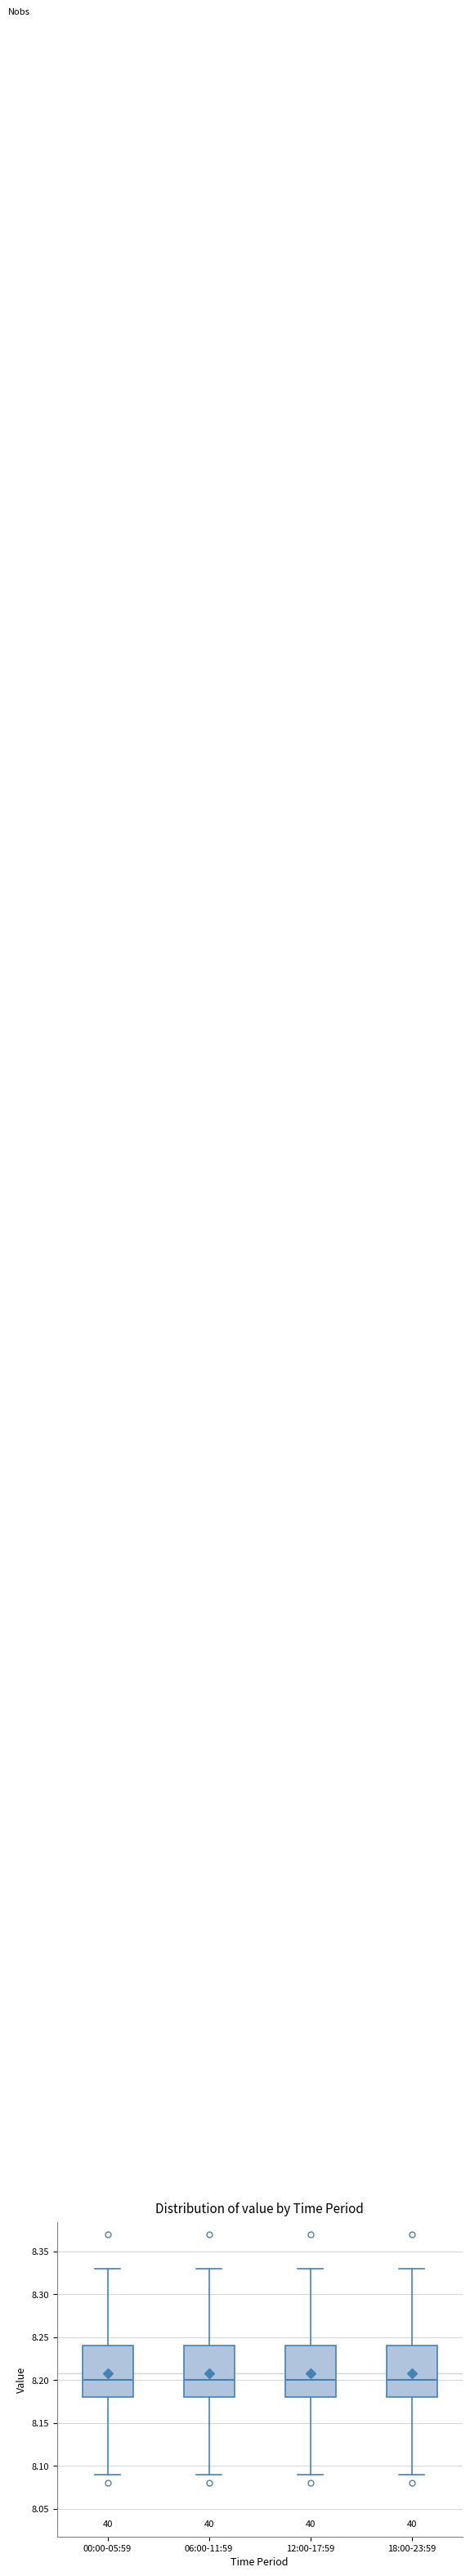

Reading left to right, transcribe this box plot: for each box, give where its median line is, the range the box spans, and where its two whiskers end, as read against the y-axis. The values are not printed on the chart, so give them approximately, as read against the axis.

00:00-05:59: median 8.20, box 8.18 to 8.24, whiskers 8.09 to 8.33
06:00-11:59: median 8.20, box 8.18 to 8.24, whiskers 8.09 to 8.33
12:00-17:59: median 8.20, box 8.18 to 8.24, whiskers 8.09 to 8.33
18:00-23:59: median 8.20, box 8.18 to 8.24, whiskers 8.09 to 8.33